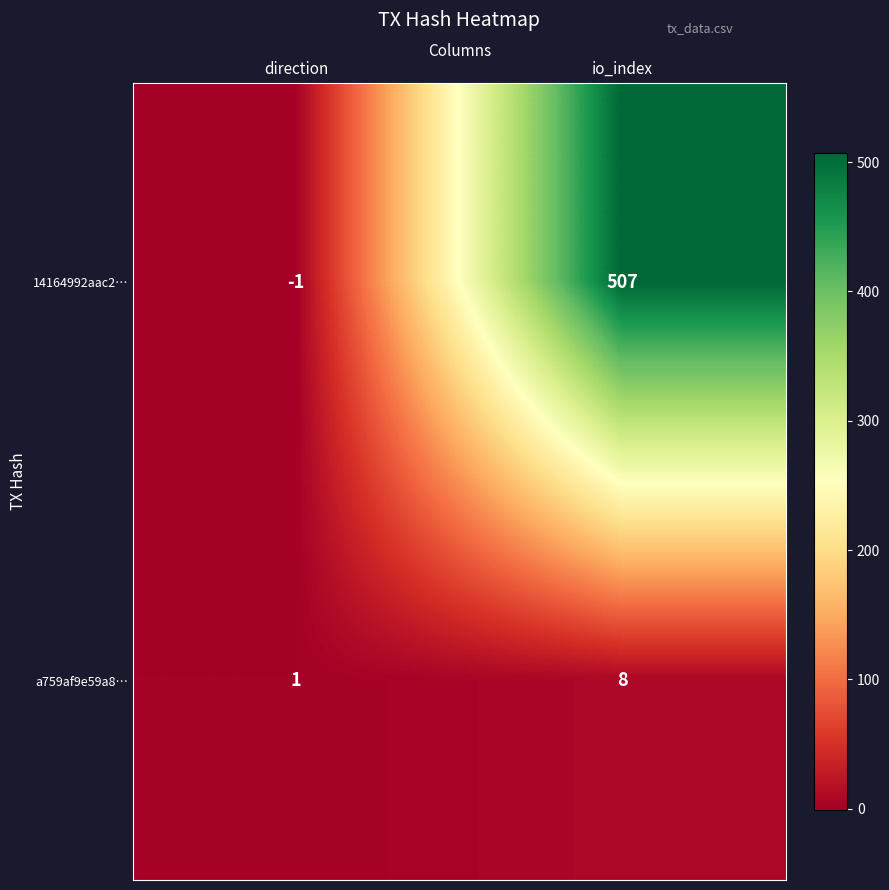

How many categories are shown in the chart?

2